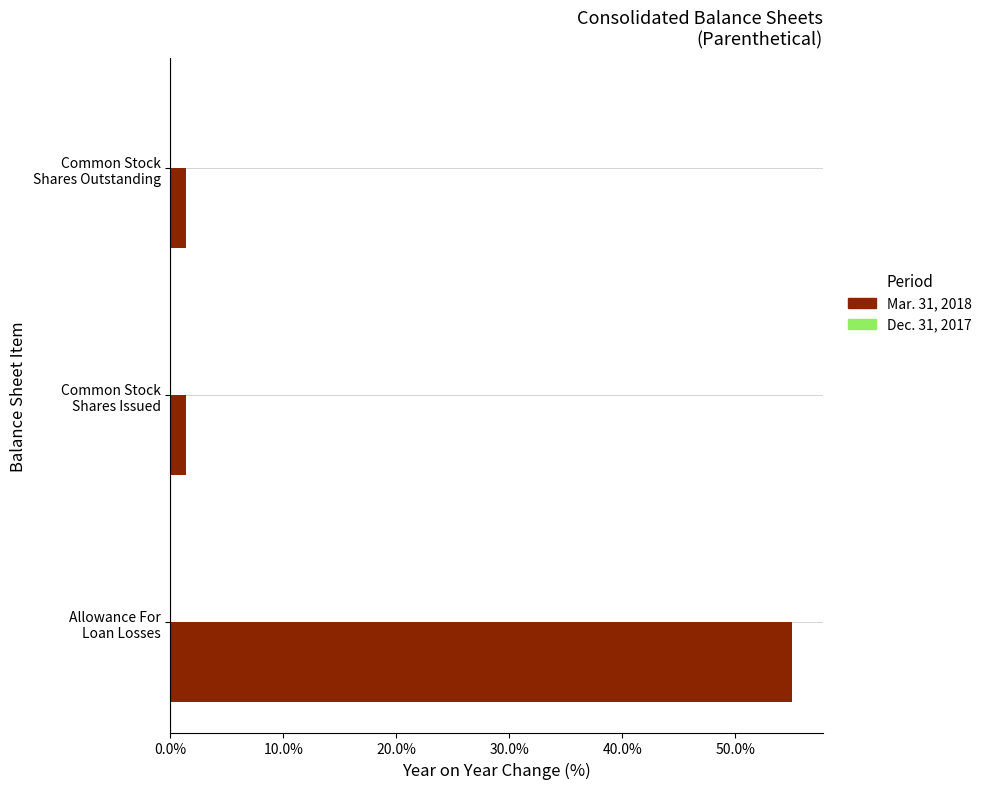

Which series has the largest total across all categories?

Mar. 31, 2018